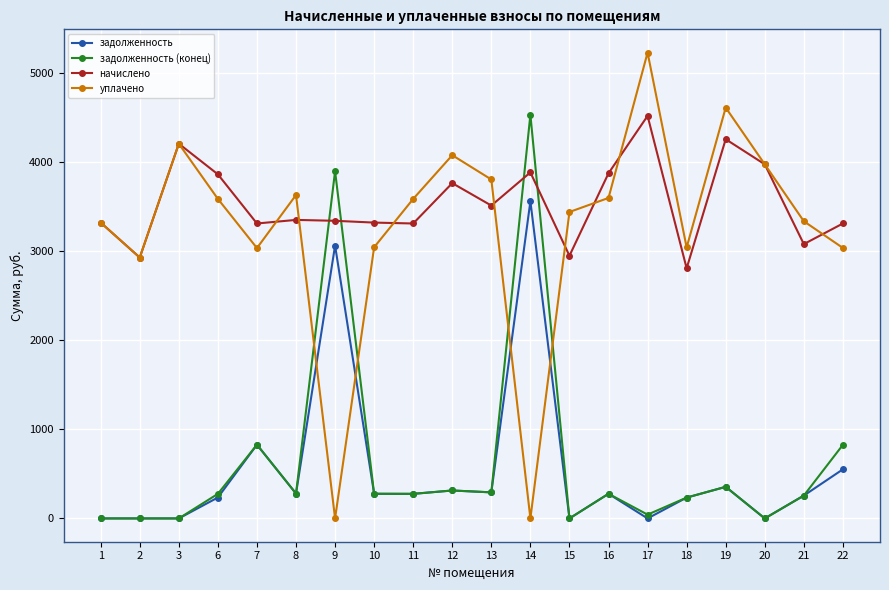

Count the number of categories in the chart.

20